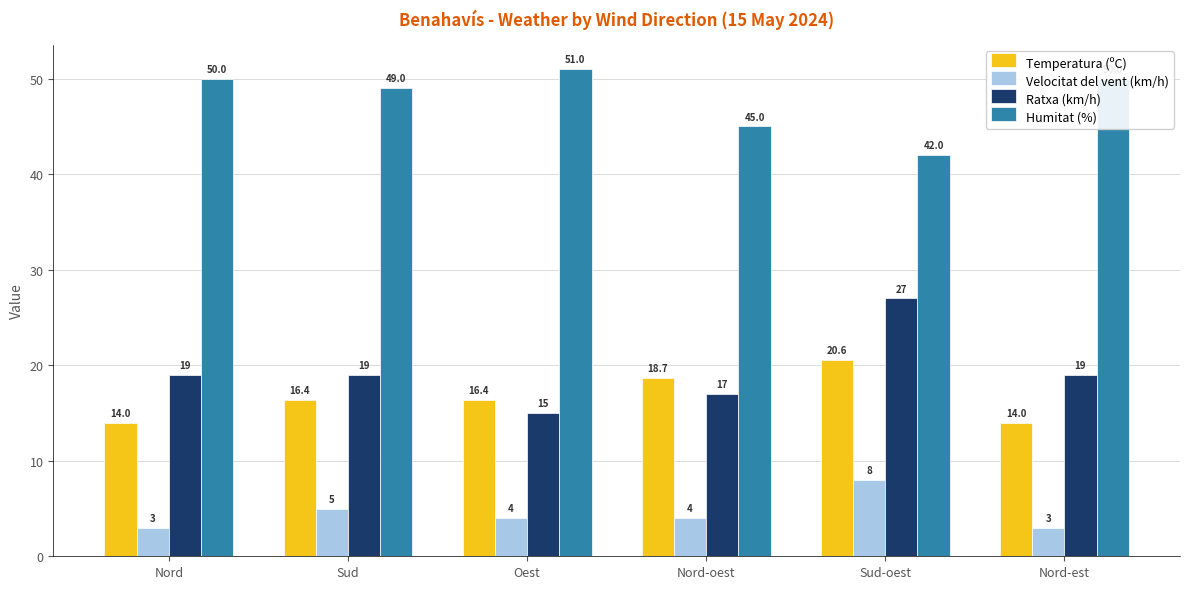

How many bars are there in total?

24